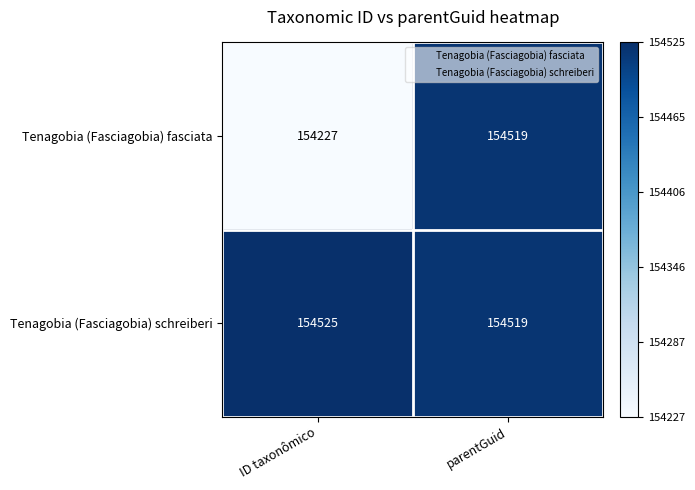

Which series has the largest total across all categories?

Tenagobia (Fasciagobia) schreiberi